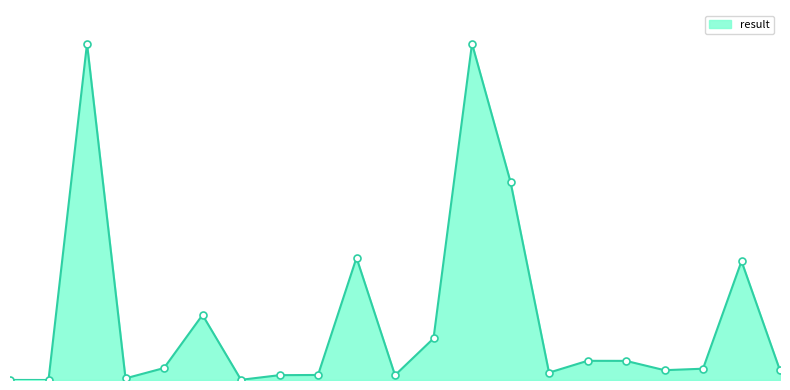

Does the chart display data point markers on the line(s)?

No